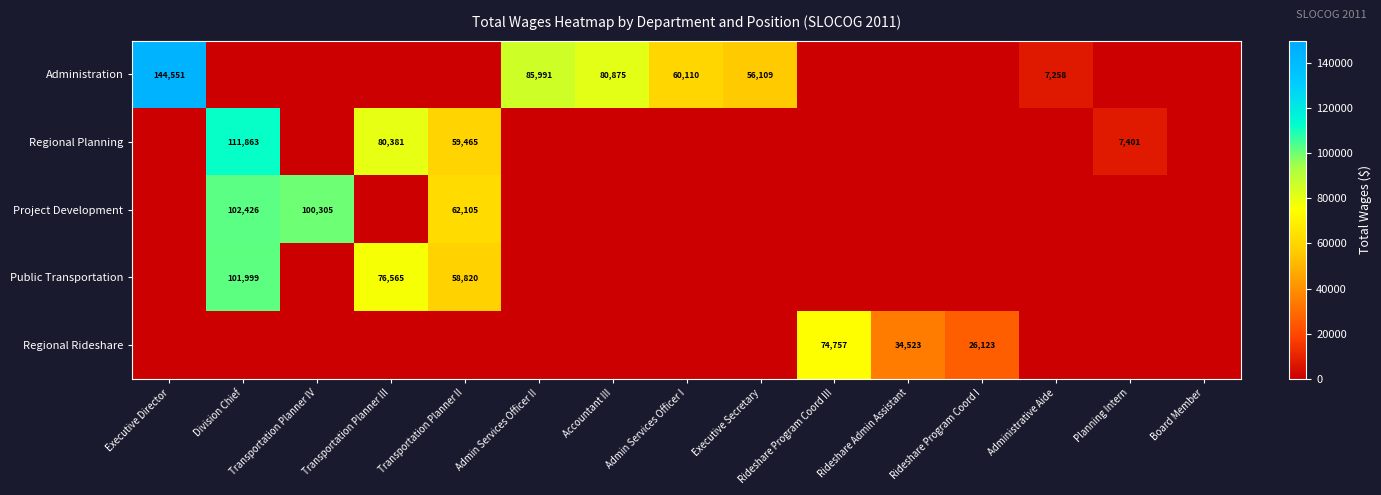

At which category is the sum across all series the highest?

Division Chief